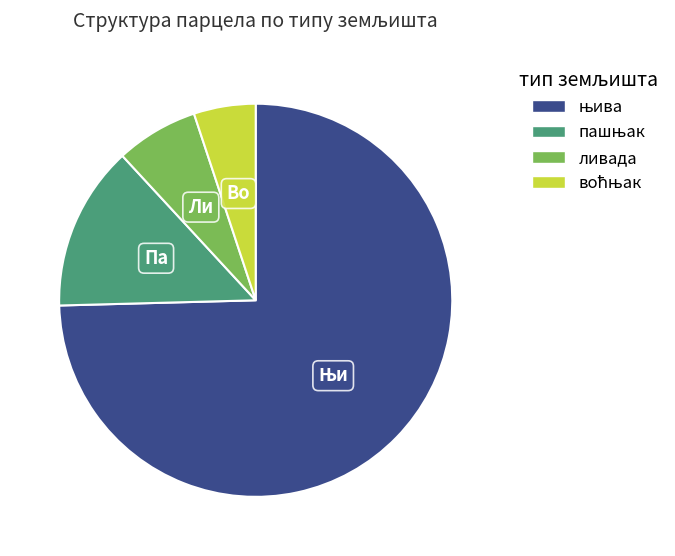

Does any single category account for the majority?

Yes